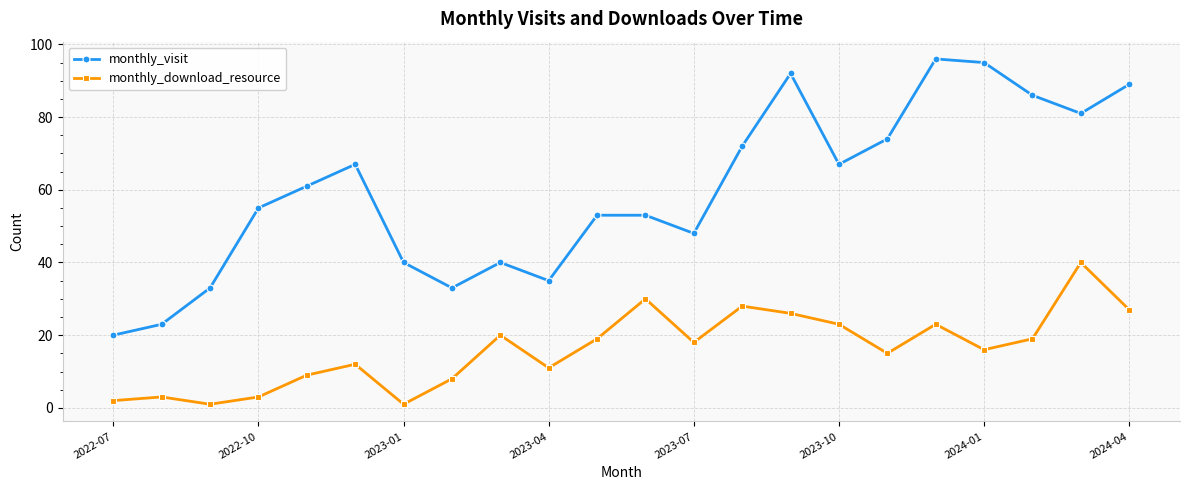

What is the sum of all monthly_visit values?

1313